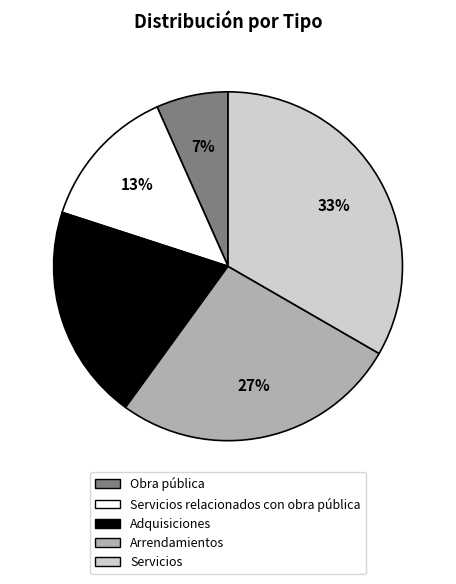

Does any single category account for the majority?

No